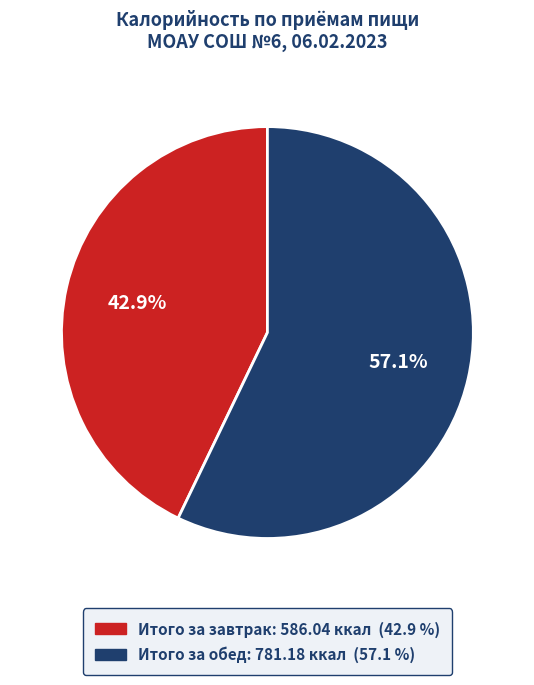

Which has a higher value, Итого за завтрак or Итого за обед?

Итого за обед